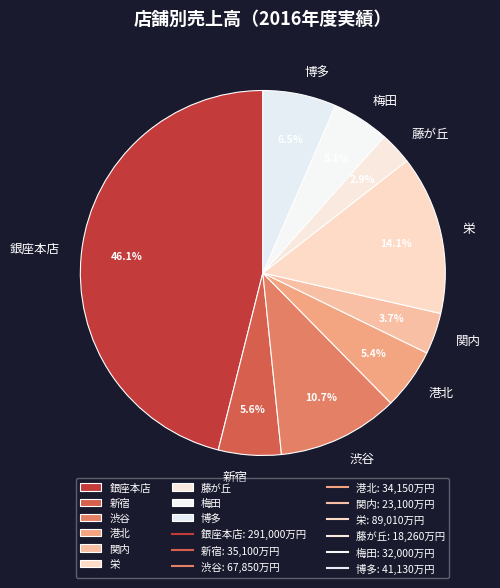

Is it true that 新宿 is 6% of the pie?

True